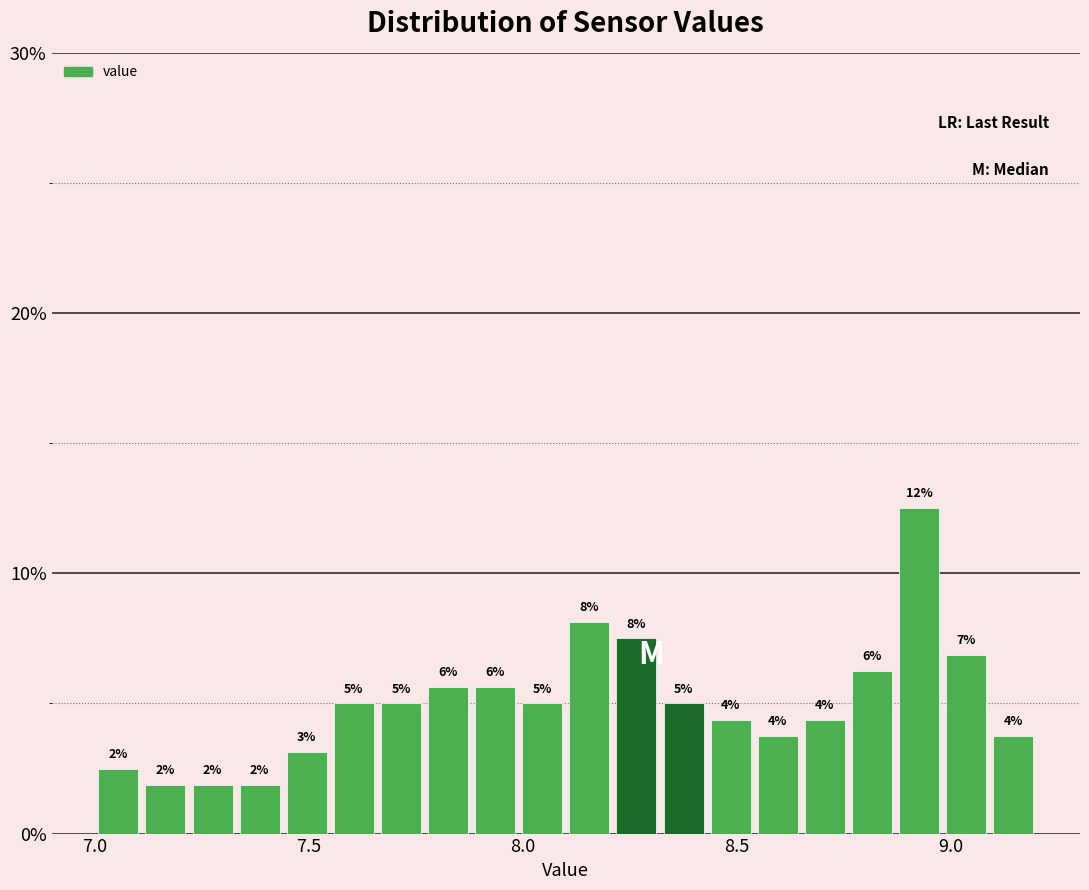

Around what value on the x-axis is the tallest bar? Give the approximate position of its centre, as read against the axis.

8.95